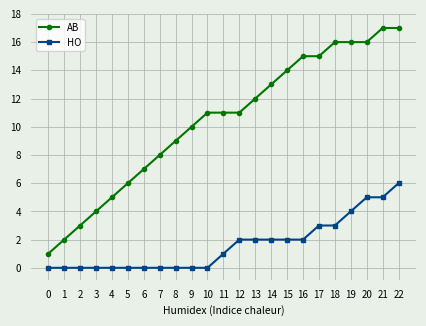

True or false: HO has a value of 8 at 20.

False